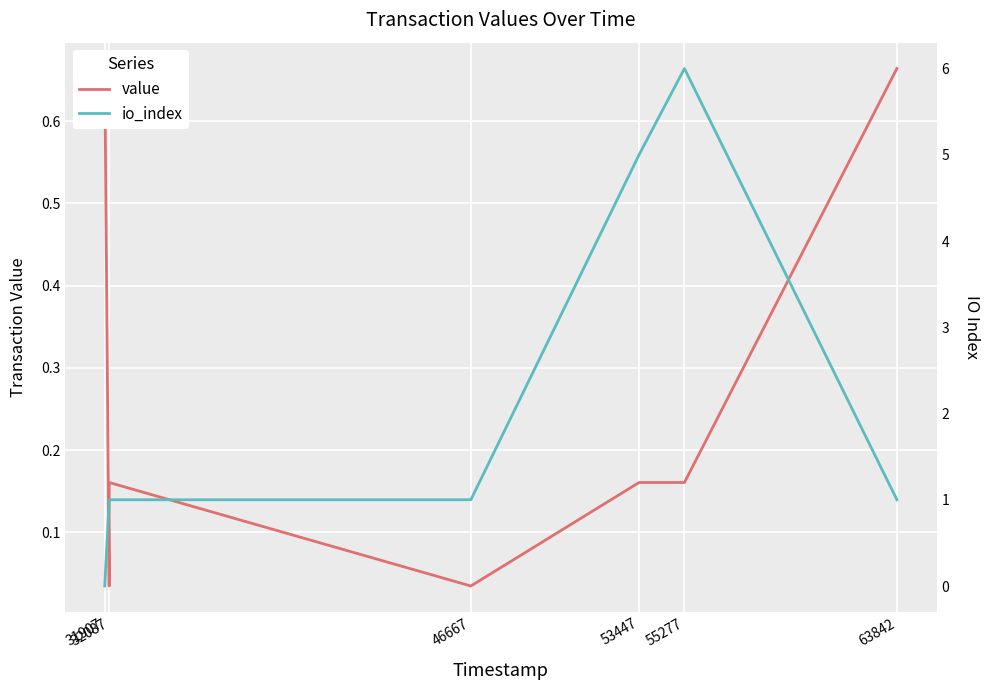

What is the average value of the io_index series?

2.0